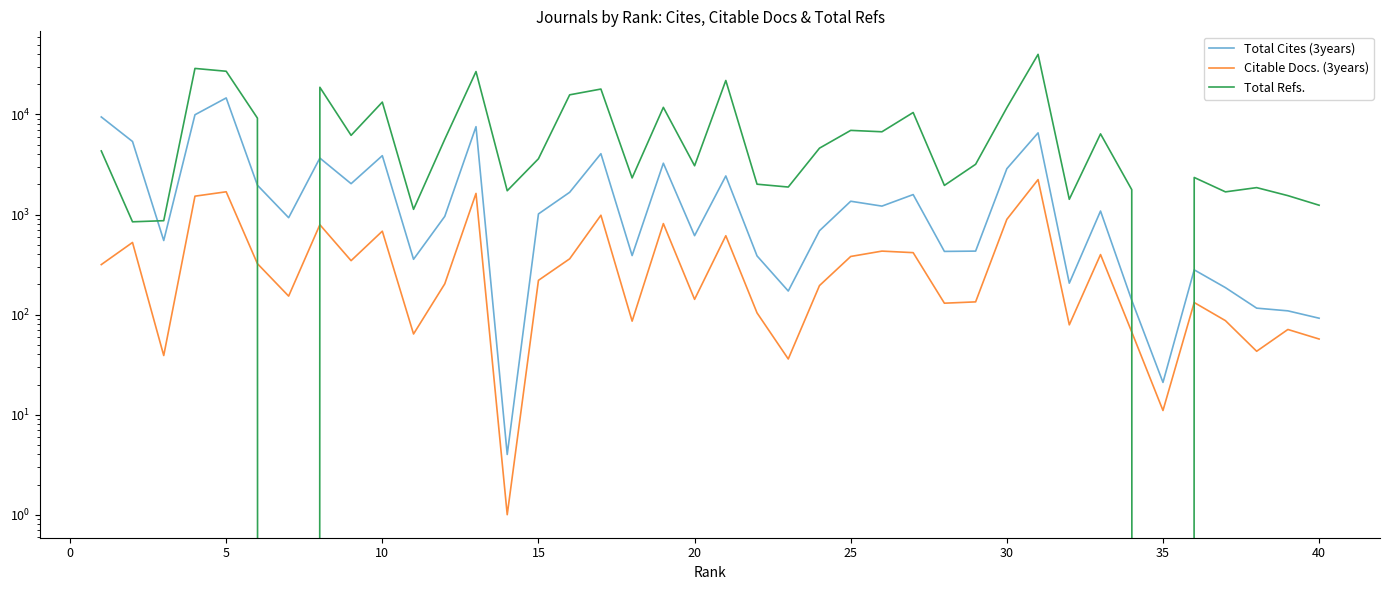

In Total Cites (3years), how many points are lower than both neighbors (excluding endpoints)?

12